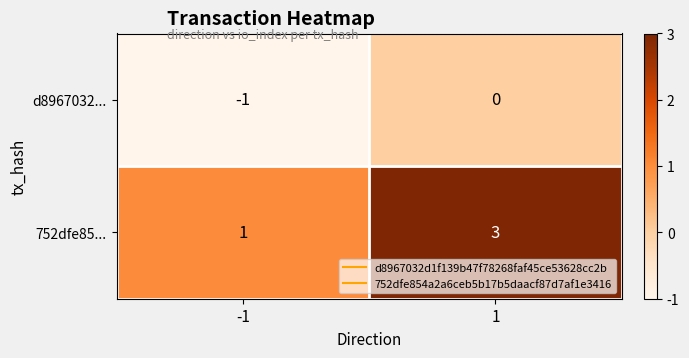

Reading left to right, what are all the values shown in this chart?

d8967032...: -1=-1	1=0
752dfe85...: -1=1	1=3